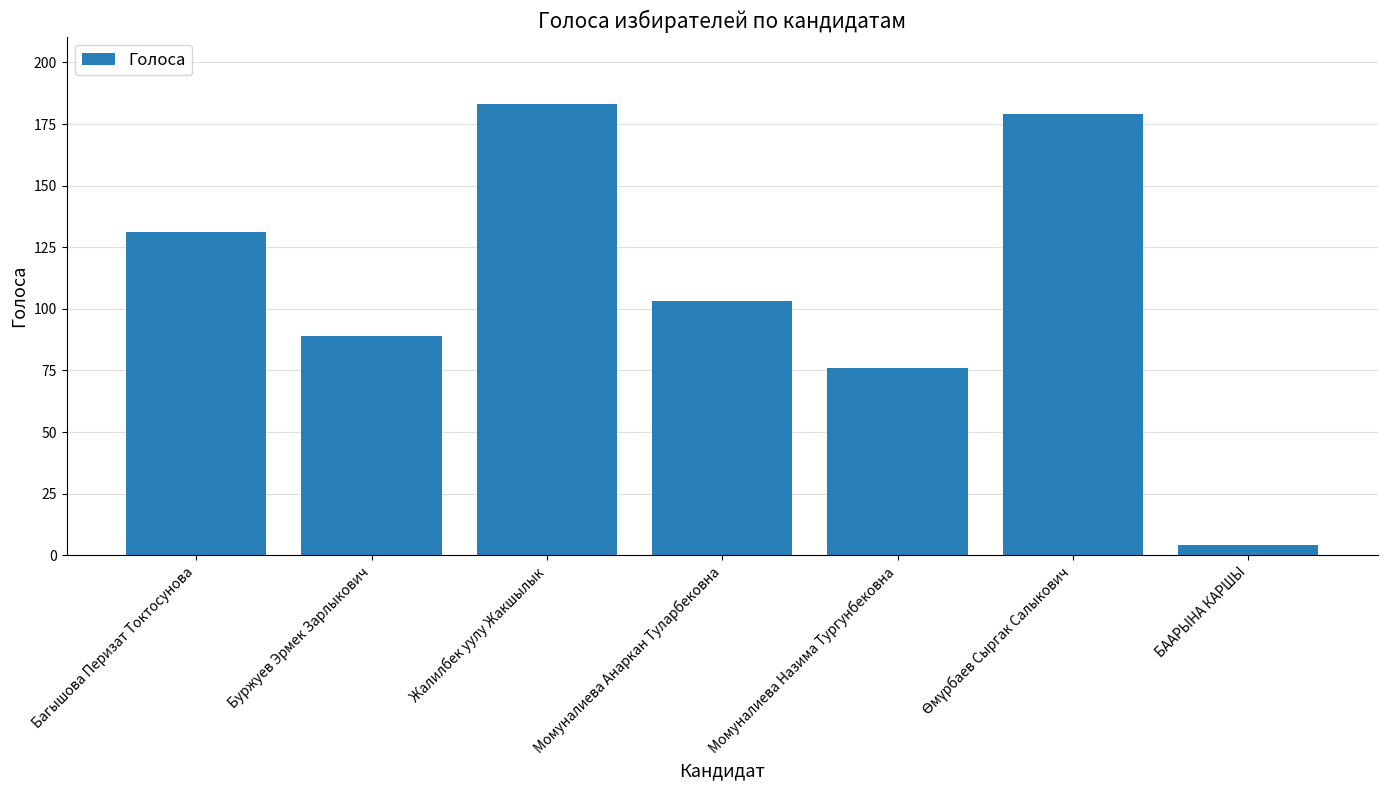

What is the label of the 3rd bar from the left?

Жалилбек уулу Жакшылык